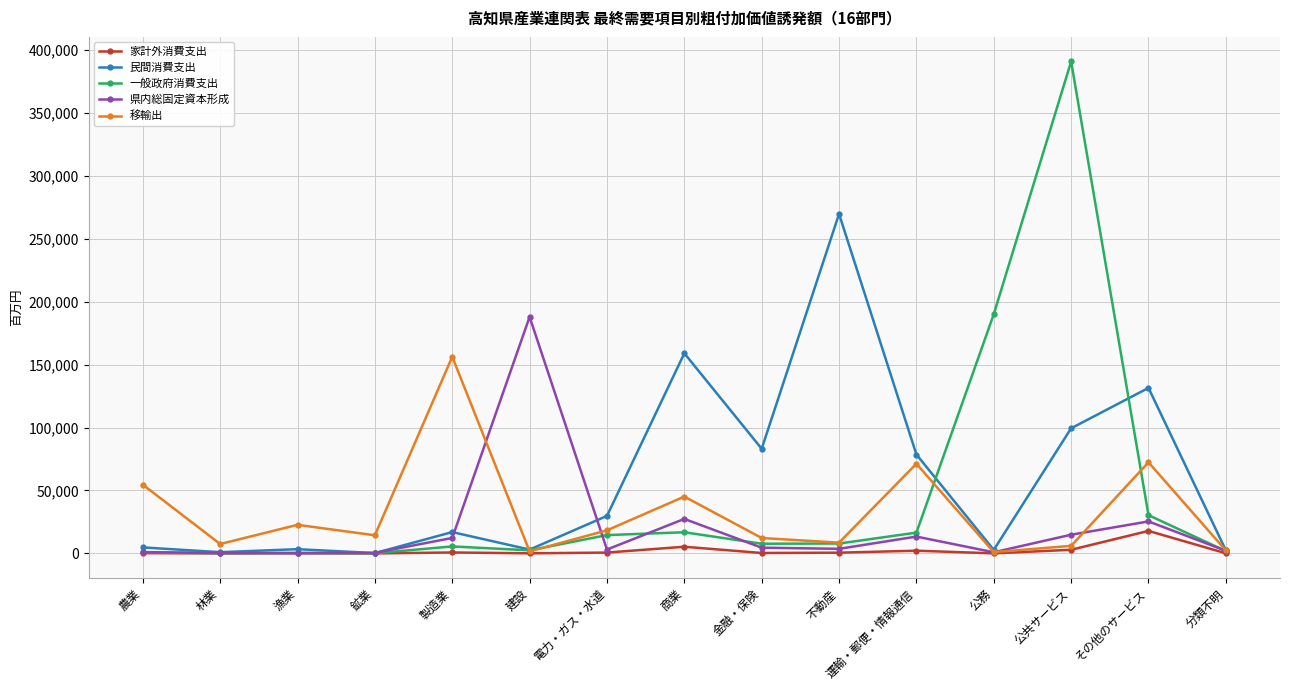

Which series has the largest total across all categories?

民間消費支出